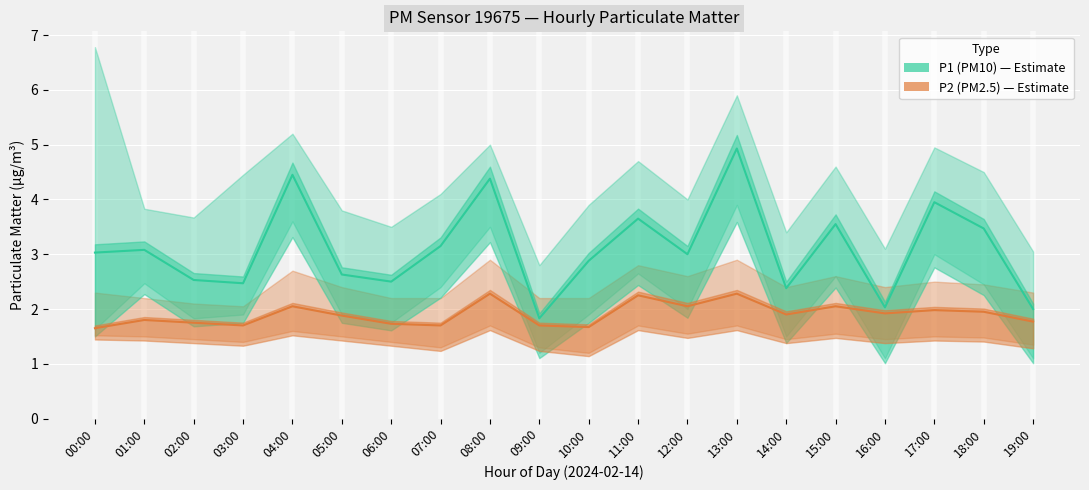

How many data points does each series have?

20